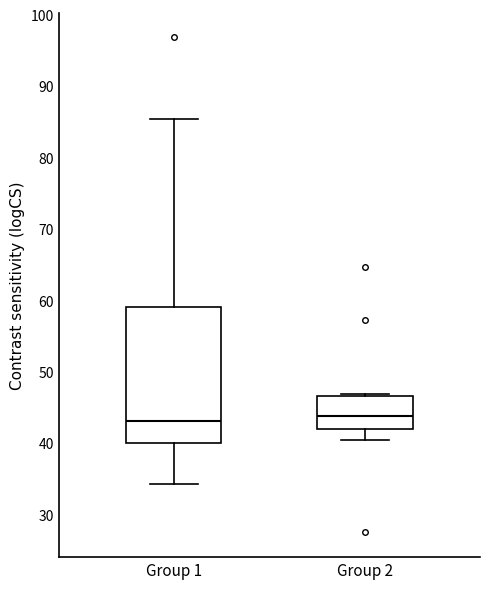

Reading left to right, transcribe this box plot: for each box, give where its median line is, the range the box spans, and where its two whiskers end, as read against the y-axis. The values are not printed on the chart, so give them approximately, as read against the axis.

Group 1: median 43, box 40 to 59, whiskers 34 to 85
Group 2: median 44, box 42 to 47, whiskers 40 to 47